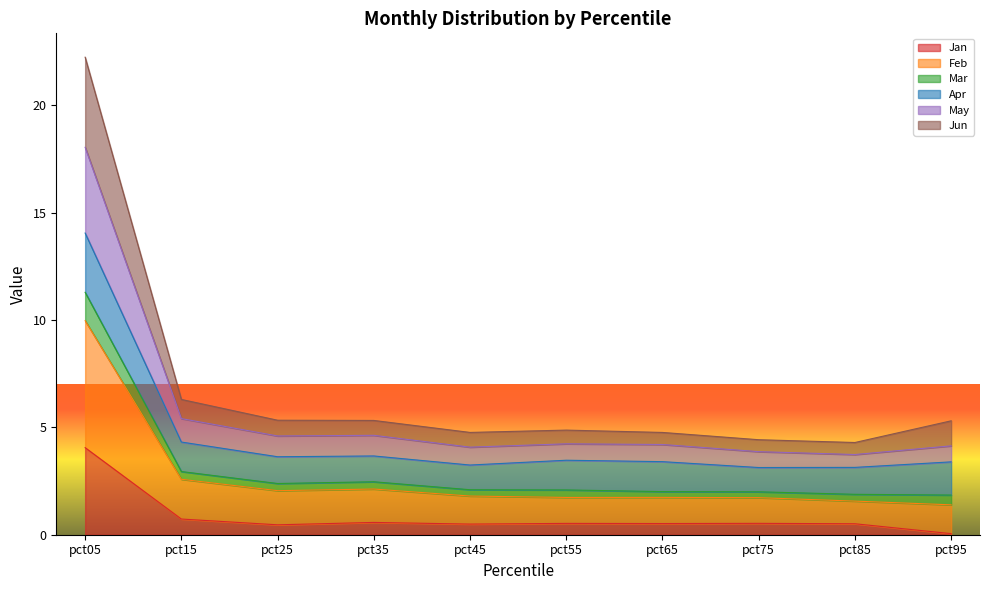

At which category is the sum across all series the highest?

pct05